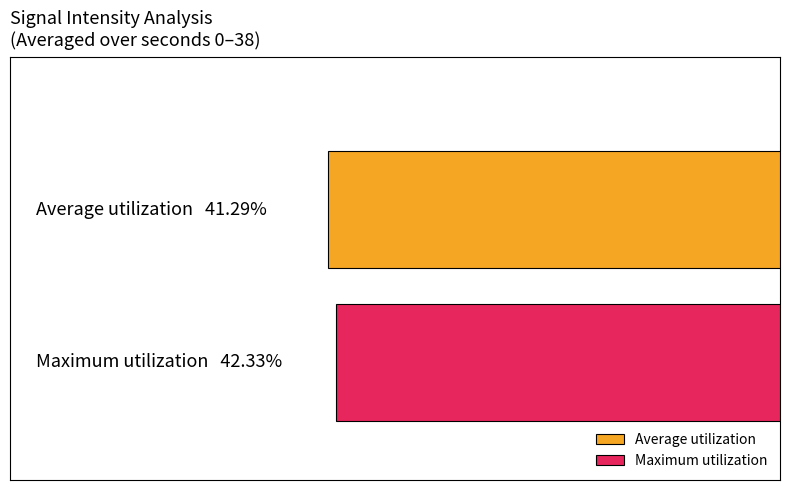

What are all the series names shown in the legend?

Average utilization, Maximum utilization